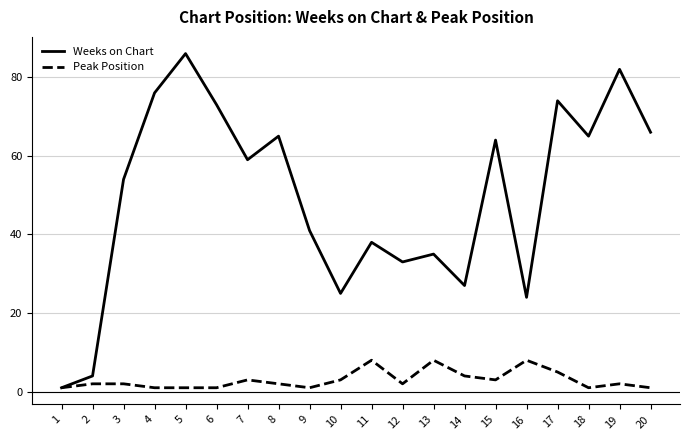

Which series changed the most between 10 and 13?

Weeks on Chart